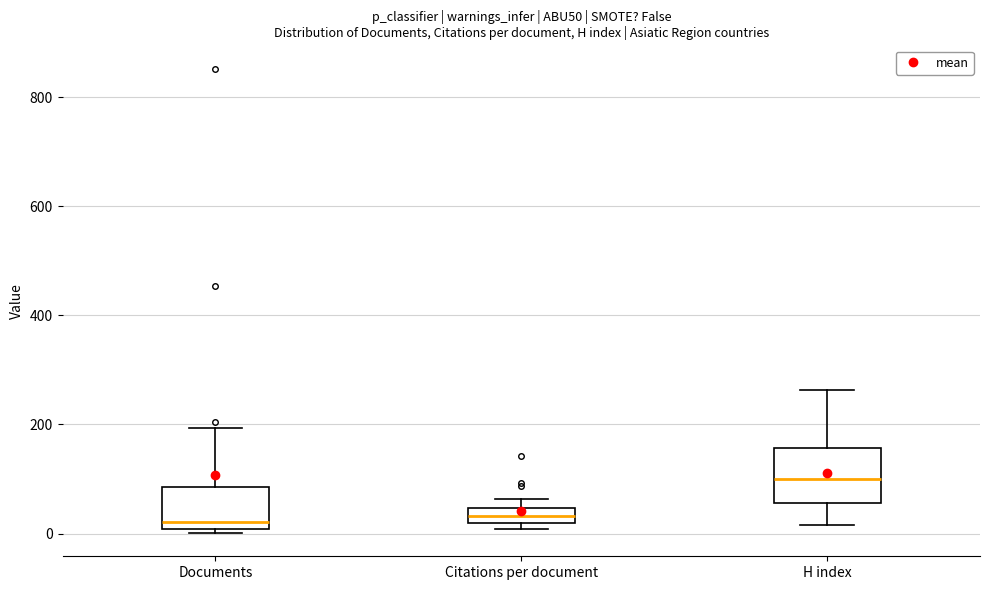

Where does the lower whisker of the box for H index end on the y-axis? The values are not printed on the chart, so give them approximately, as read against the axis.

20